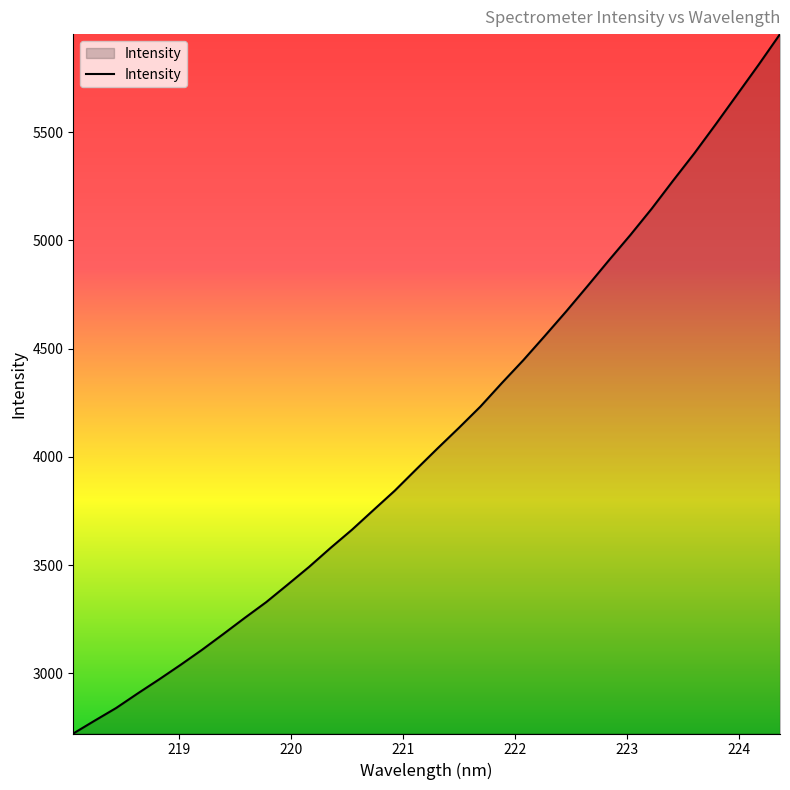

What is the difference between the maximum and minimum values?

3231.4